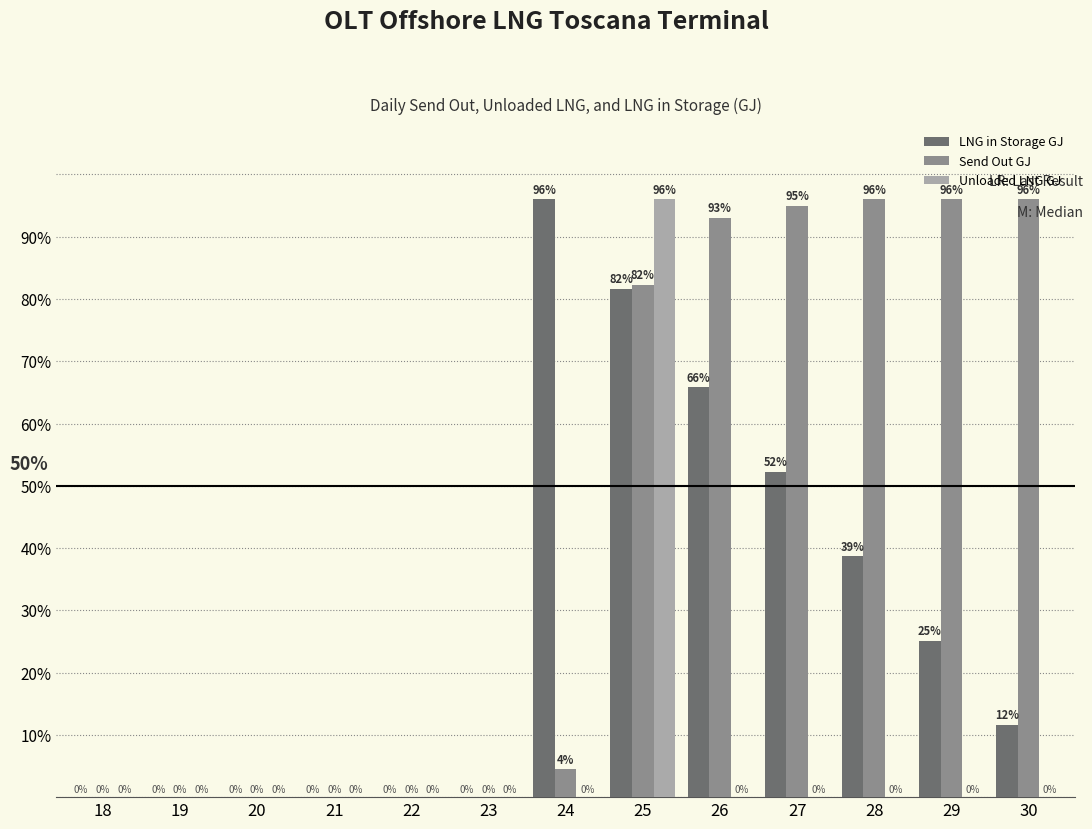

What is the approximate value of Send Out GJ at 26?

93.0